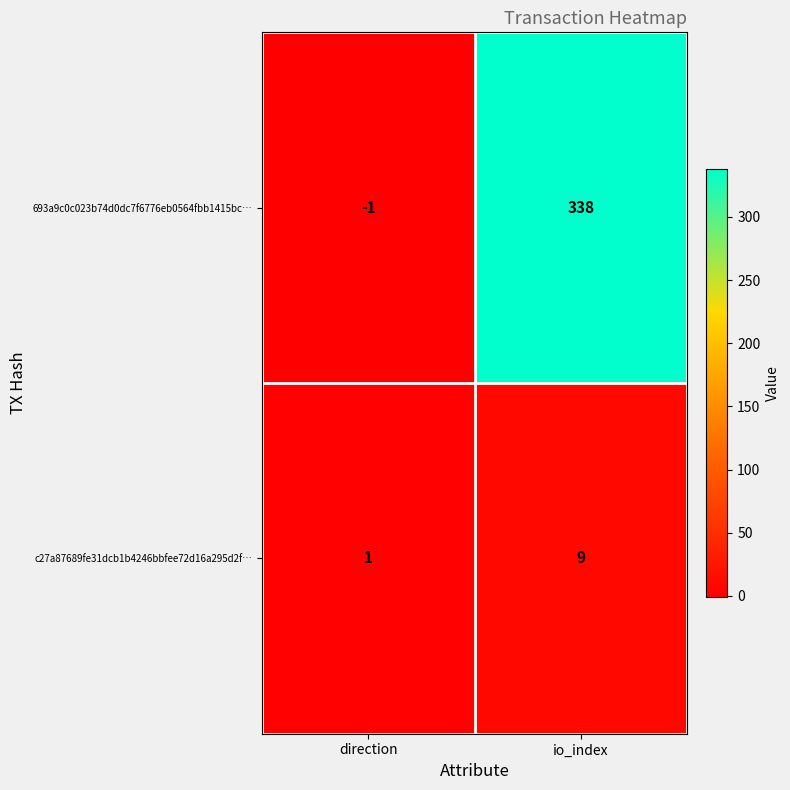

Which series has the largest total across all categories?

693a9c0c023b74d0dc7f6776eb0564fbb1415bc…